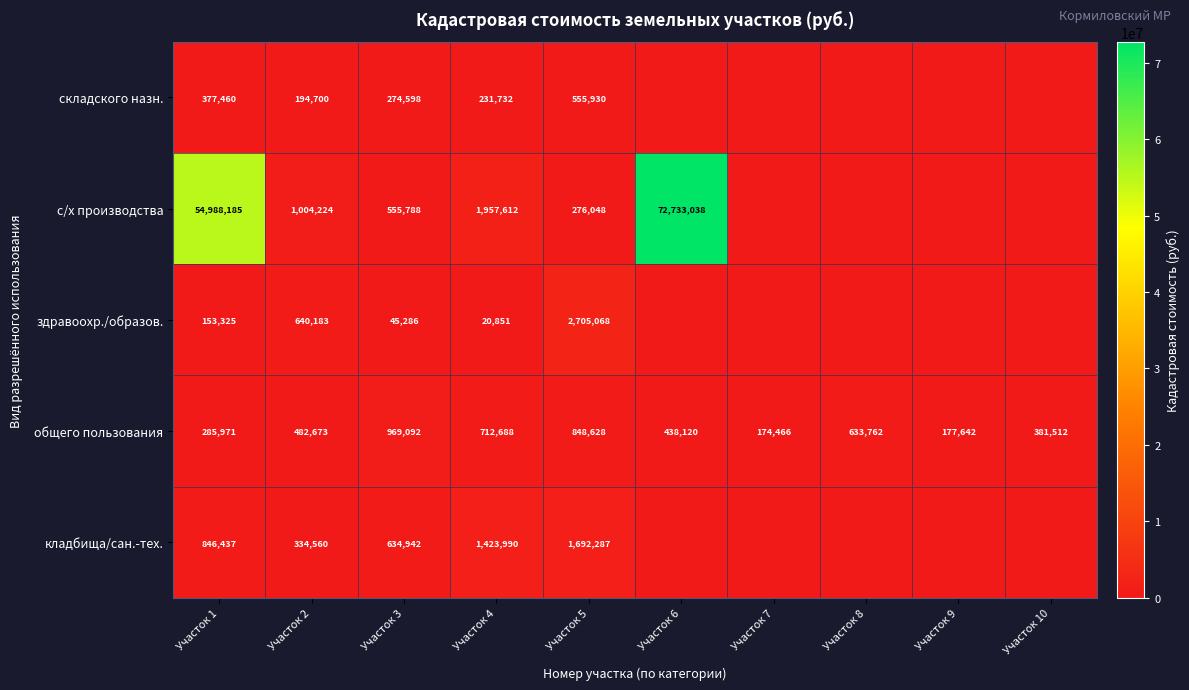

The с/х производства series shows 87033574 at Участок 1. True or false?

False